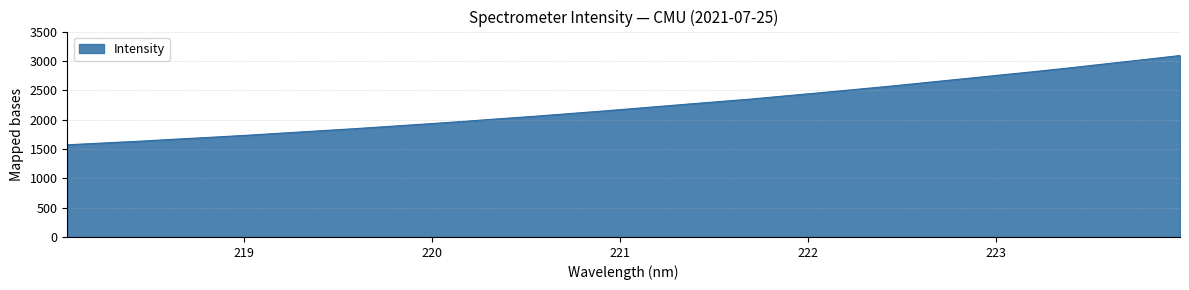

What is the difference between the maximum and minimum values?

1520.9